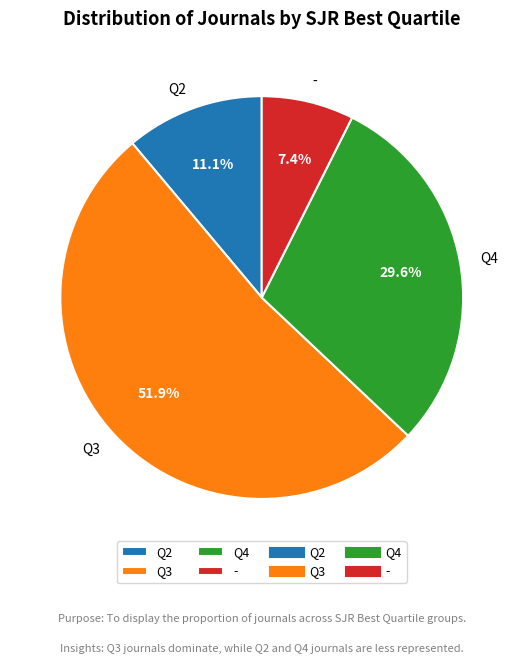

Approximately how many times larger is the value at Q2 compared to Q4?

0.4